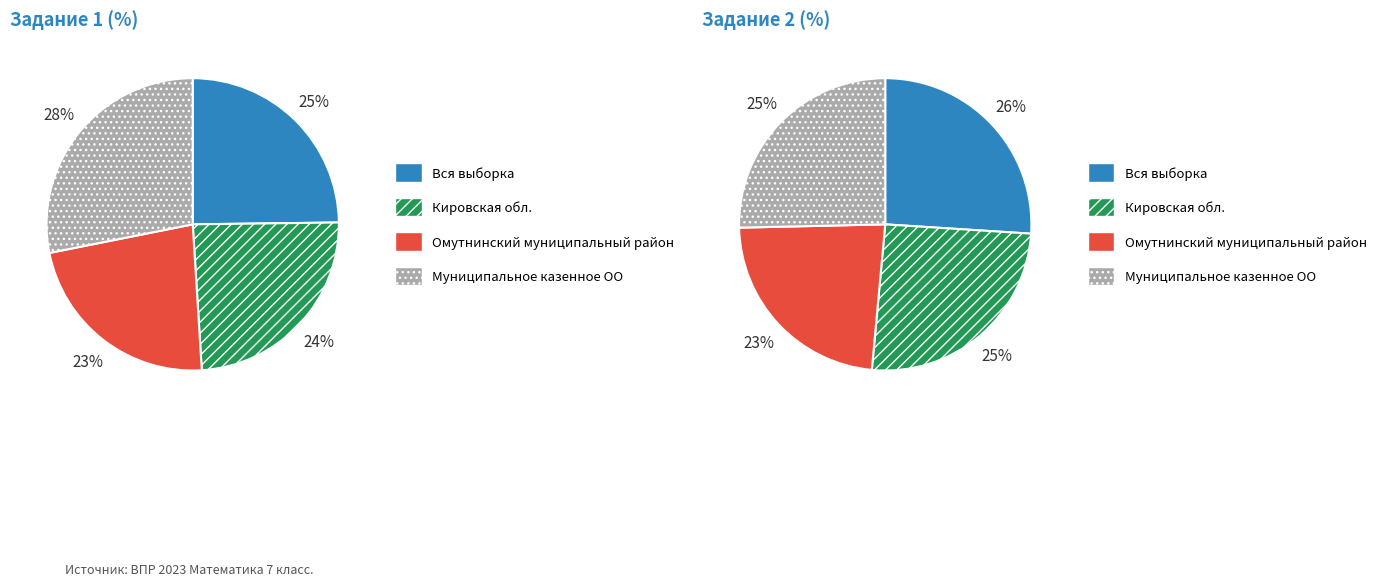

To the nearest percent, what percentage of the pie is 2?

23%